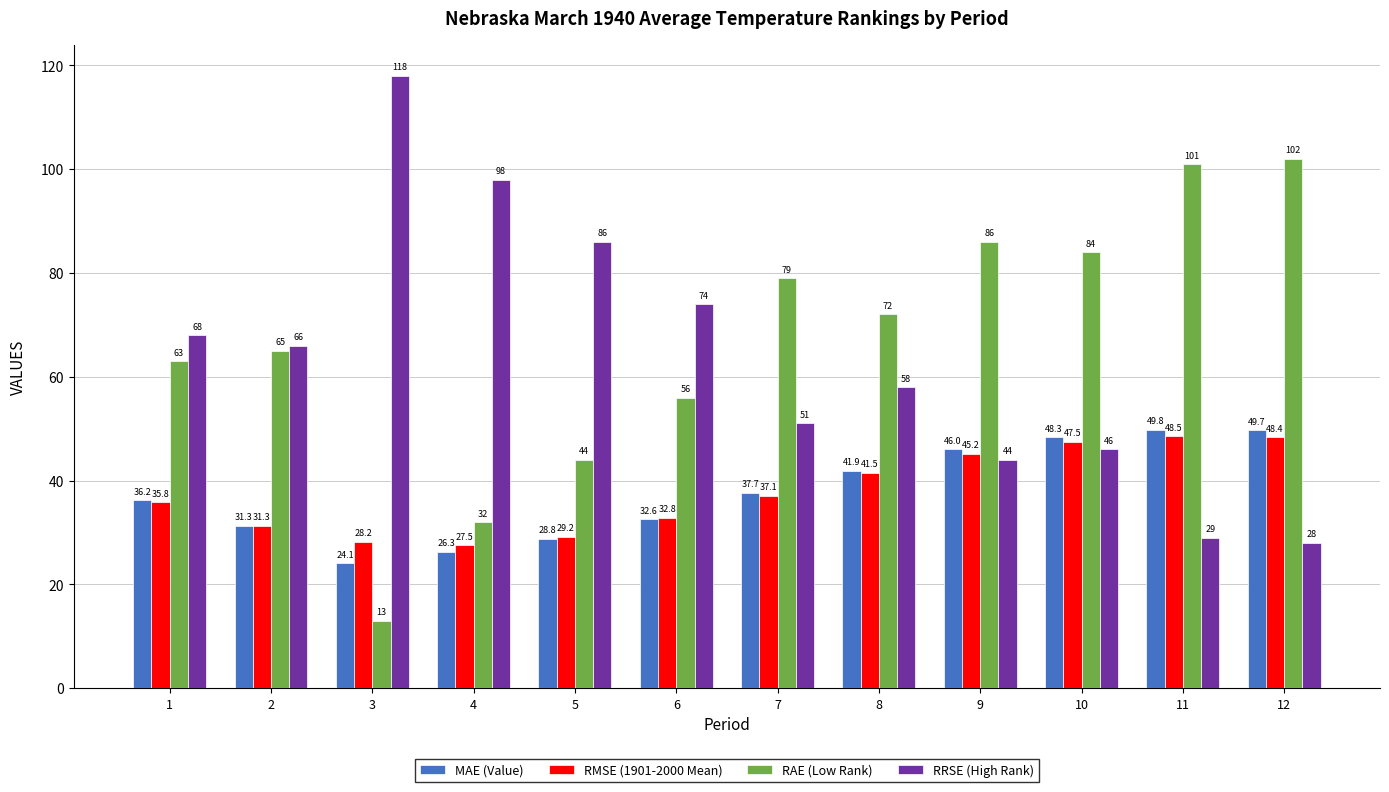

The RRSE (High Rank) series shows 45.0 at 11. True or false?

False